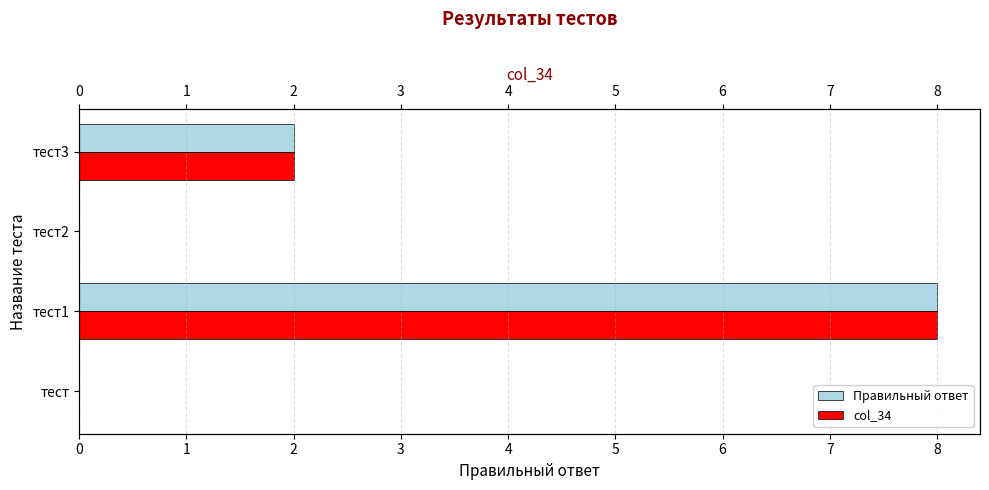

Rank the series at тест3 from lowest to highest value.

Правильный ответ, col_34